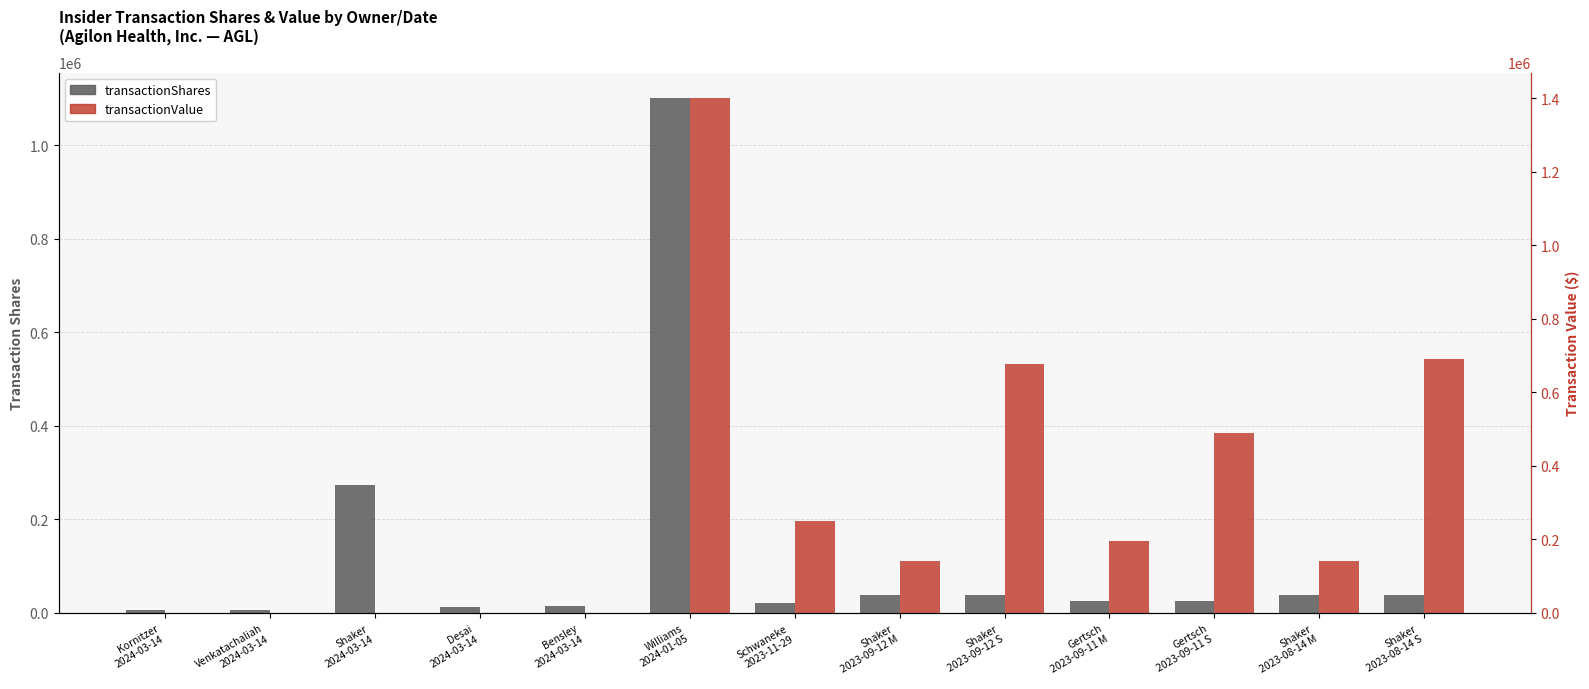

What is the difference between the maximum and minimum values in the transactionShares series?

1094566